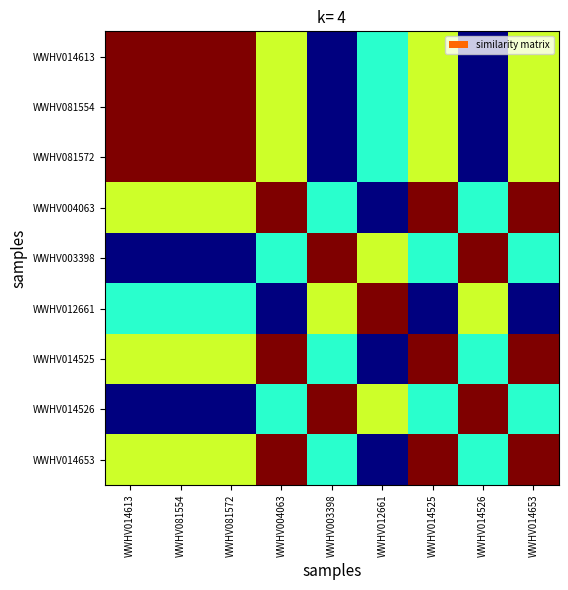

Between WWHV014653 and WWHV081572, which is larger?

WWHV081572